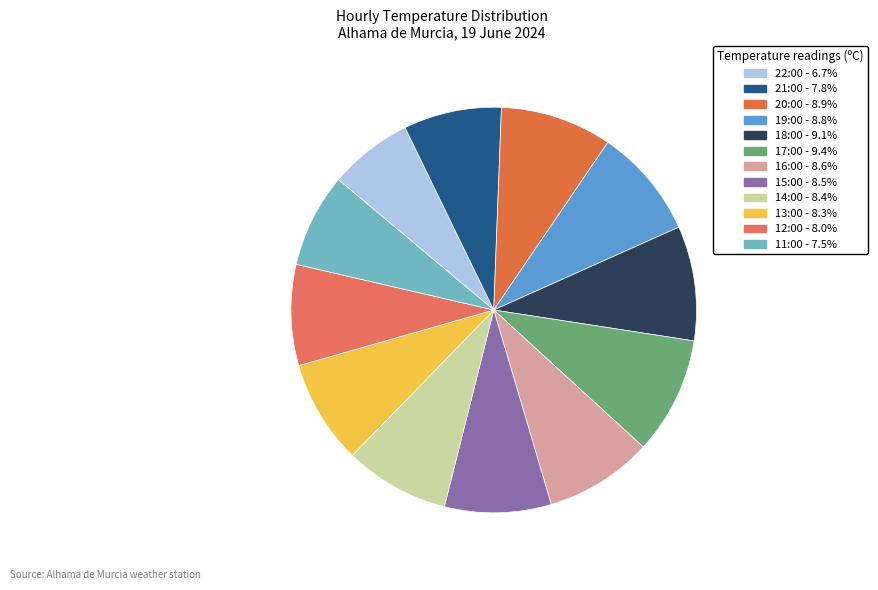

What portion of the pie excludes 14:00?

91.6%